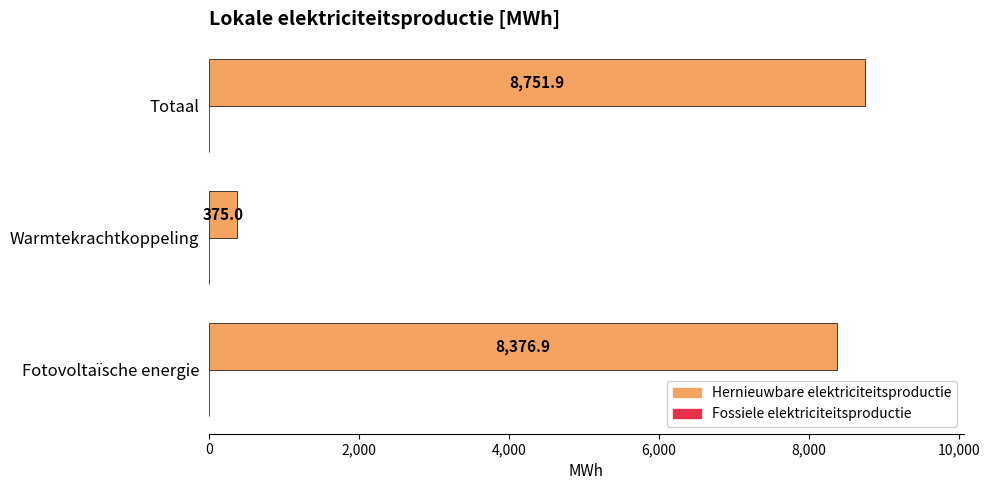

Is it true that the value at Totaal is 4771.9?

False